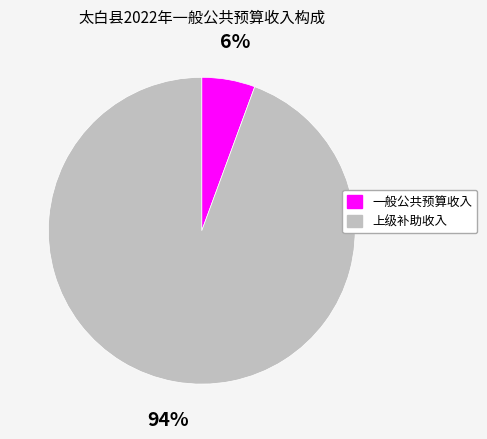

True or false: 上级补助收入 accounts for 85% of the total.

False